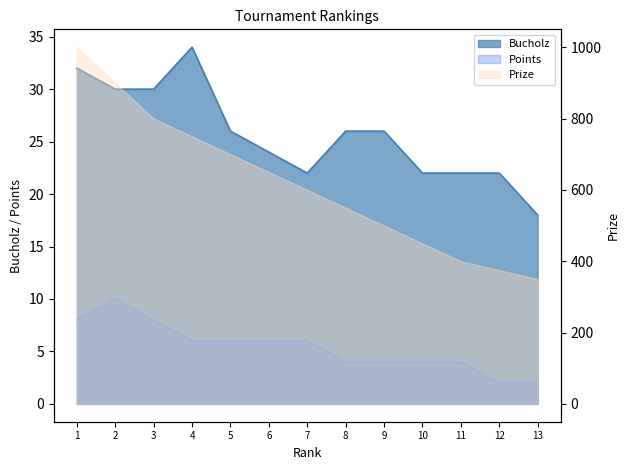

True or false: Points and Bucholz intersect in this chart.

False